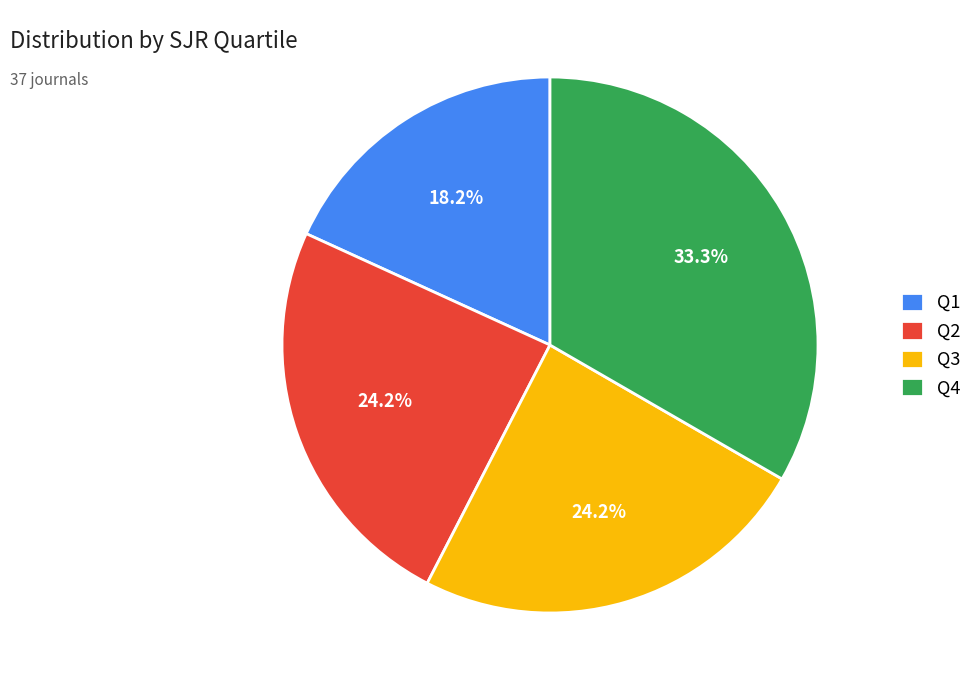

Which has a higher value, Q3 or Q1?

Q3